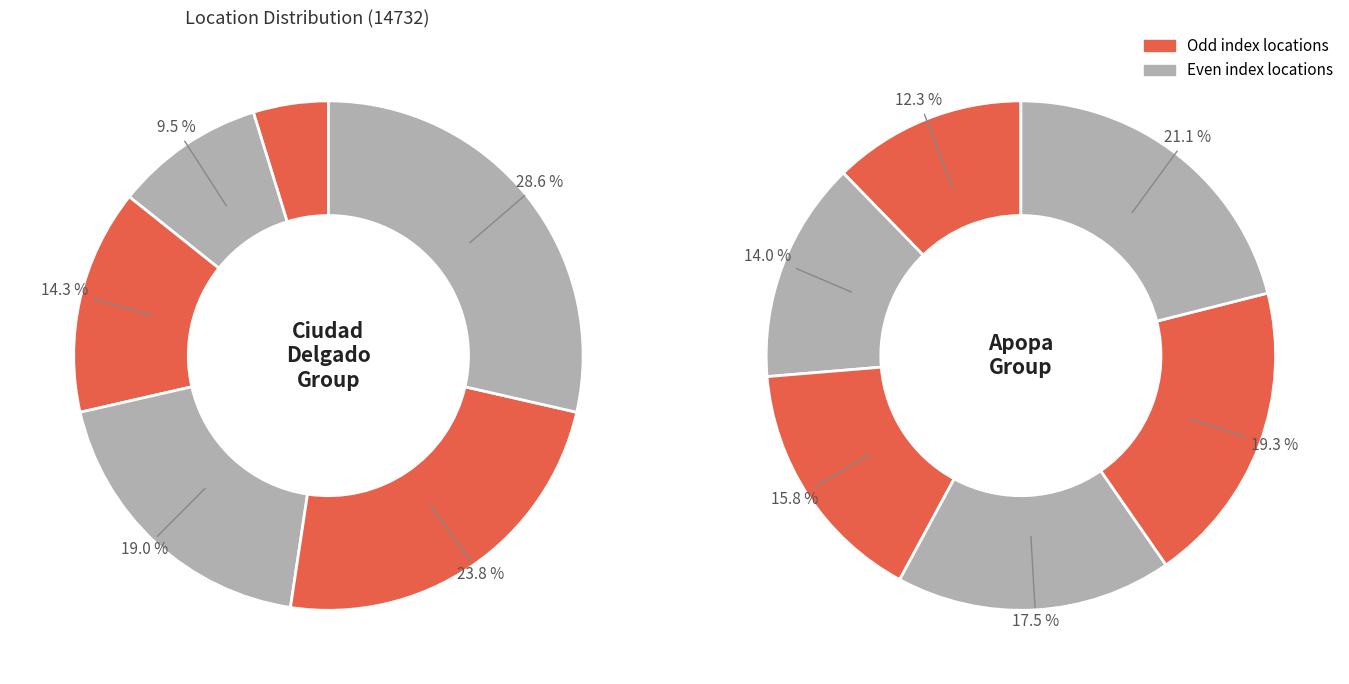

How many slices are in this pie chart?

12